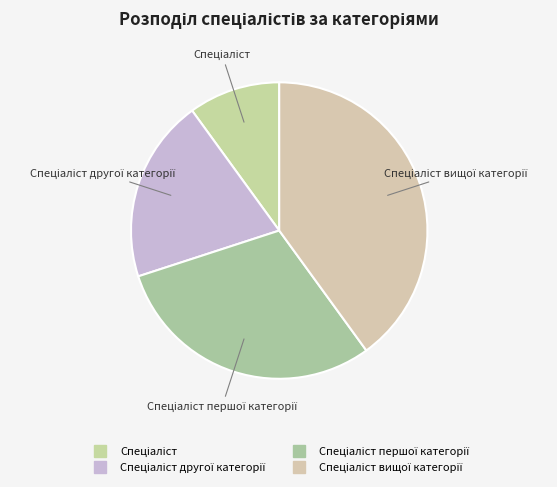

Which slice is the smallest?

Спеціаліст